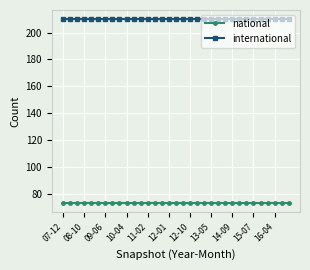

At how many categories does at least one series exceed 84?

33